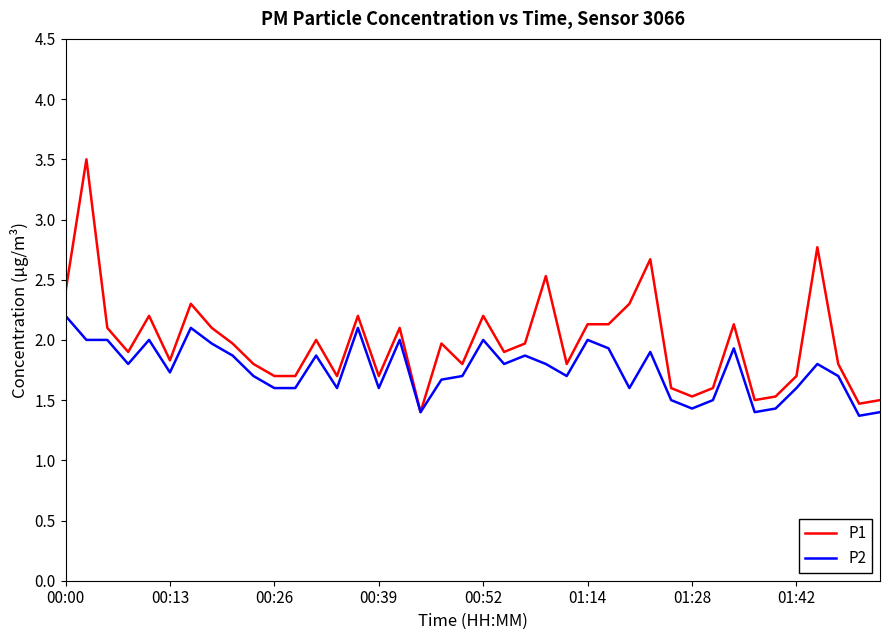

What is the difference between the maximum and second lowest values in the P2 series?

0.8